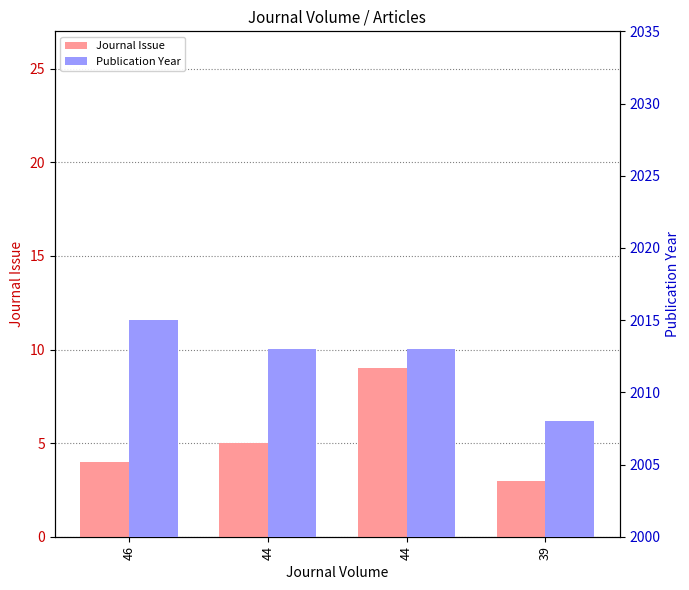

Which series has the largest range (max minus min)?

Publication Year